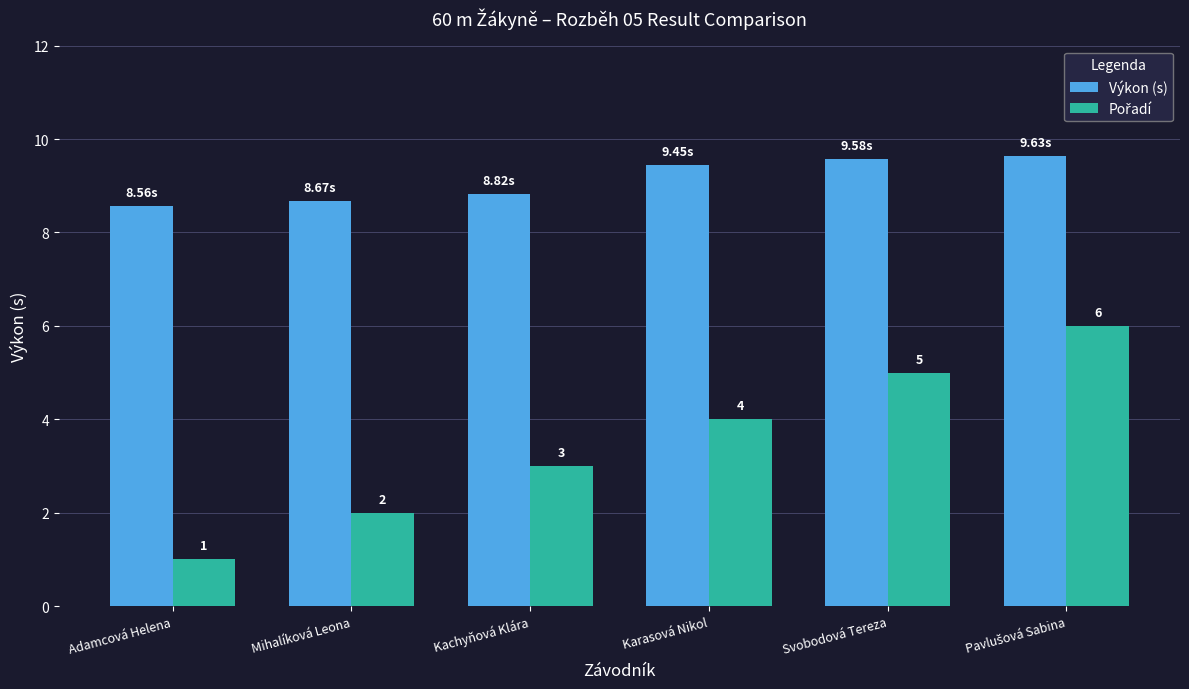

What is the label of the 2nd bar from the left?

Mihalíková Leona